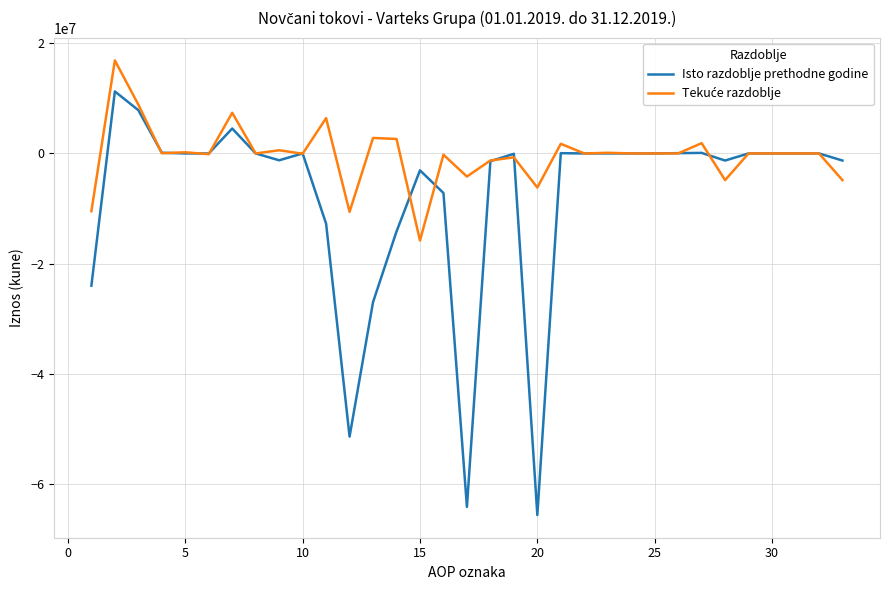

Is this an area chart (filled region under the line)?

No